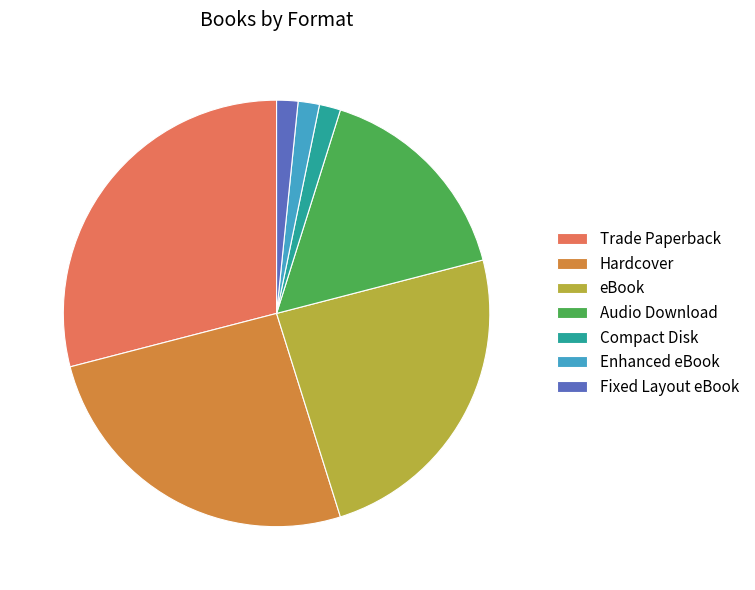

How many segments does this pie chart have?

7